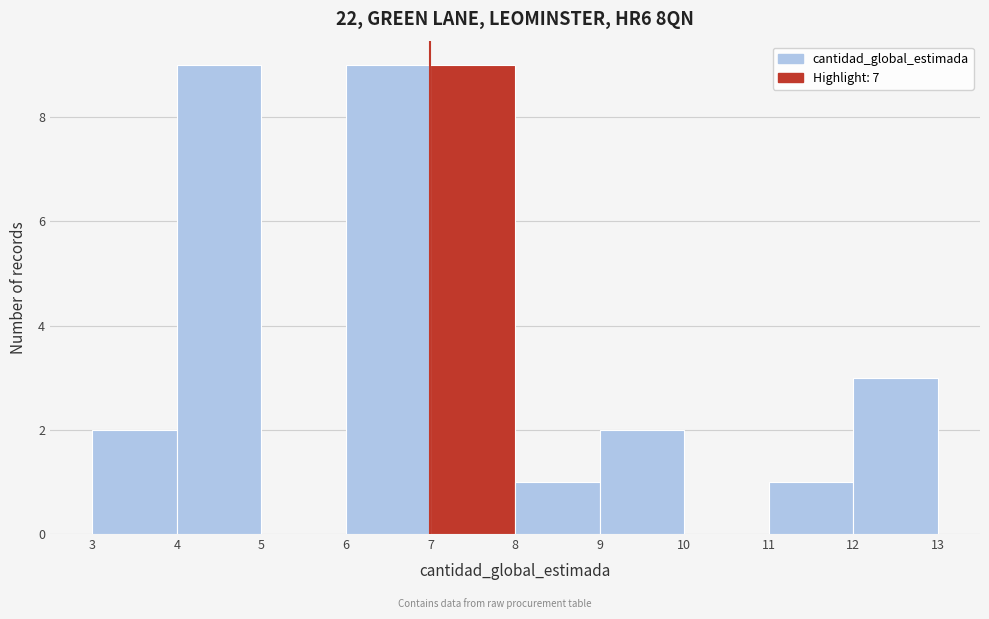

Reading left to right, list every bar in this chart as the range it spans on the x-axis followed by its height. The values are not printed on the chart, so give them approximately, as read against the axis.

3 to 4: 2
4 to 5: 9
5 to 6: 0
6 to 7: 9
7 to 8: 9
8 to 9: 1
9 to 10: 2
10 to 11: 0
11 to 12: 1
12 to 13: 3